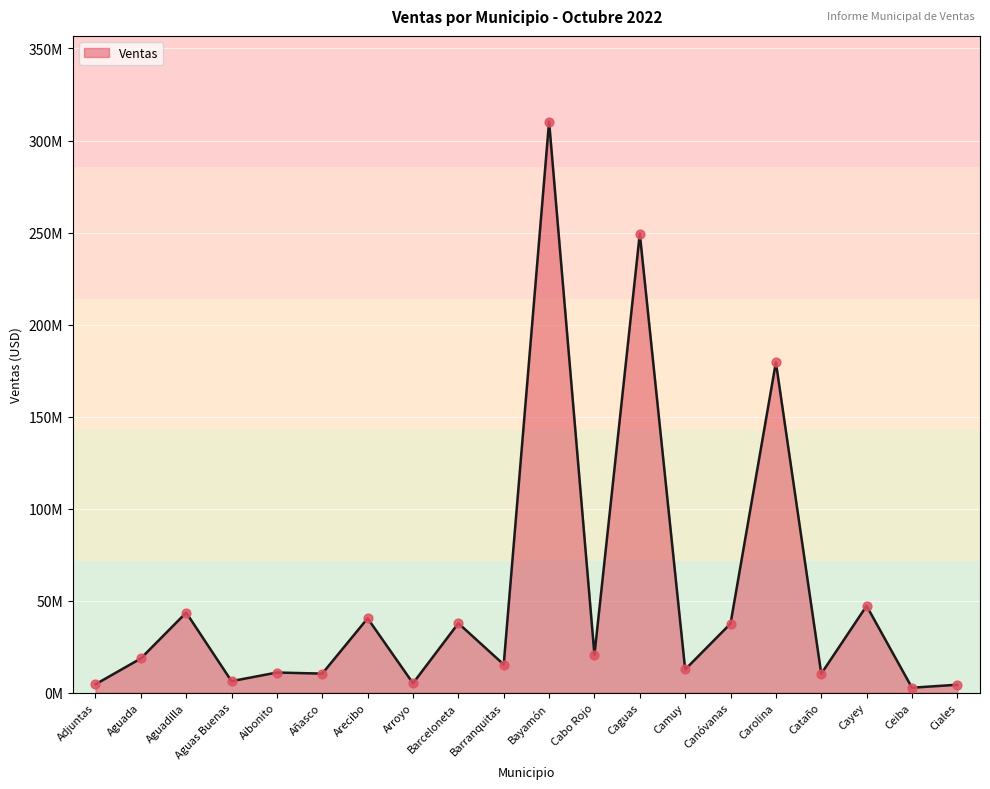

What is the change in value from Bayamón to Cataño?

-300022829.3